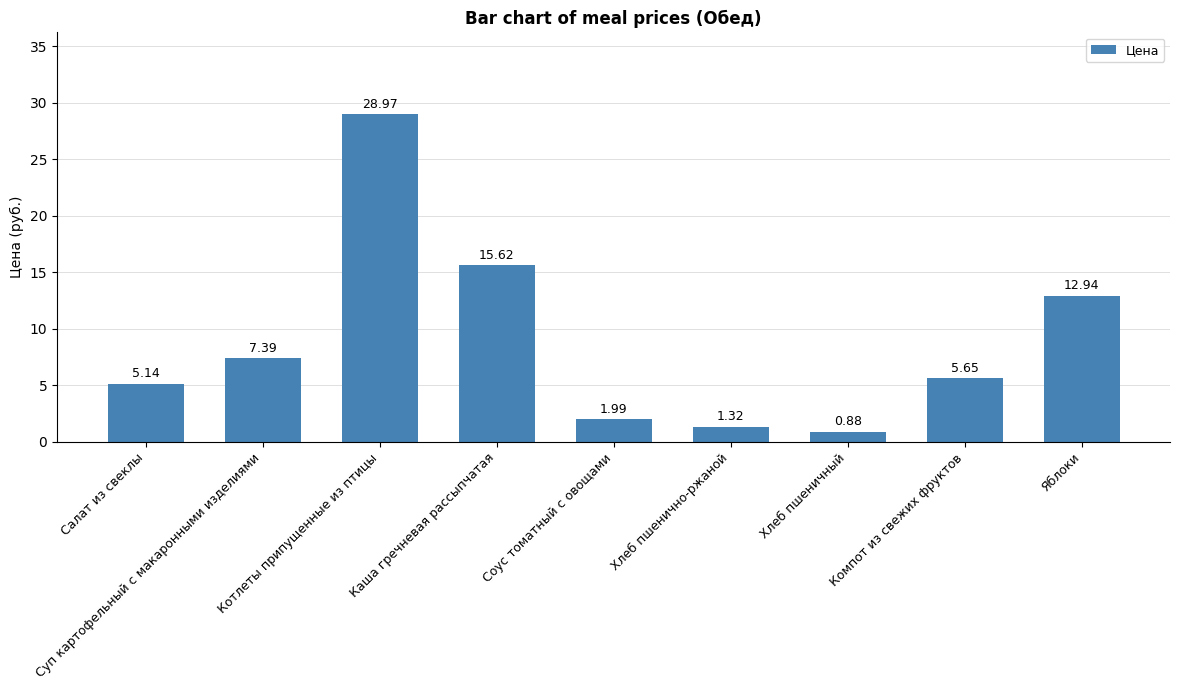

Between Хлеб пшеничный and Хлеб пшенично-ржаной, which is larger?

Хлеб пшенично-ржаной